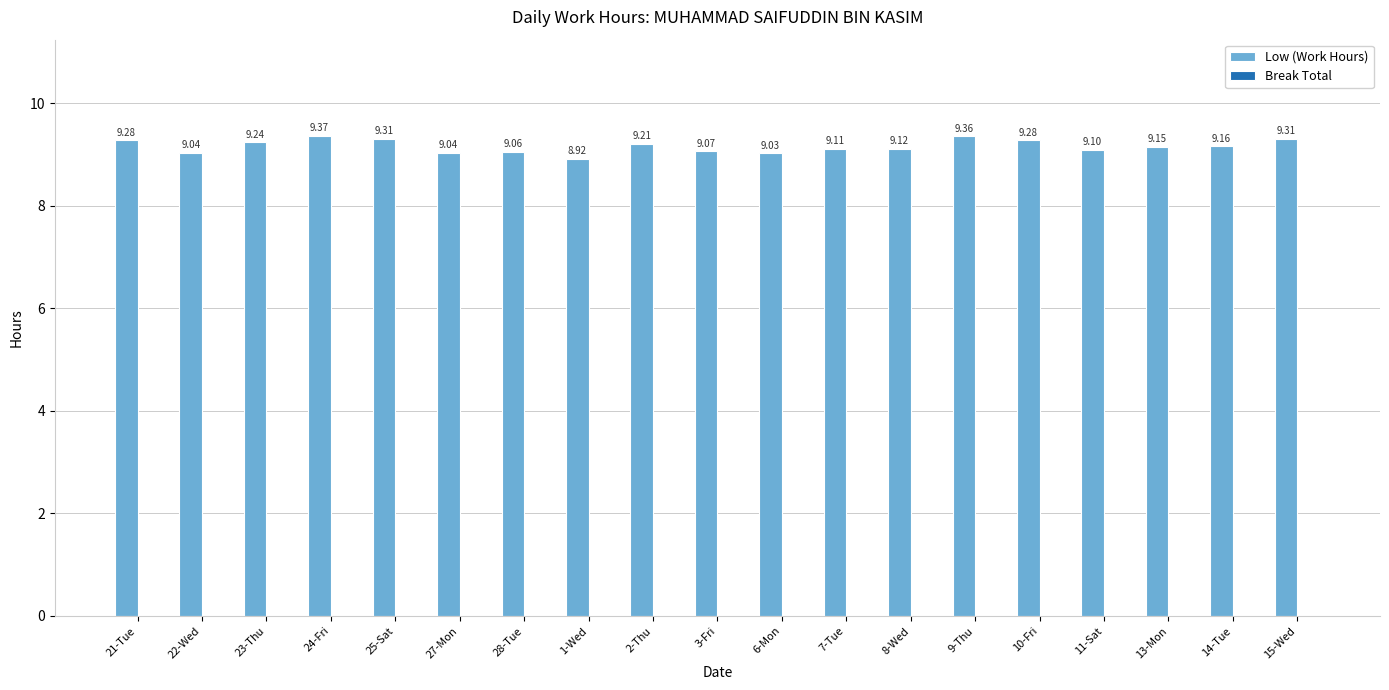

Approximately how many times larger is the value at 23-Thu compared to 25-Sat?

1.0